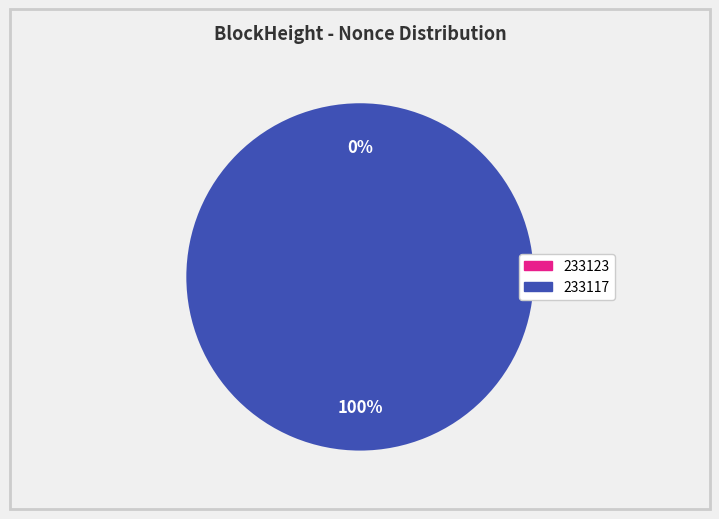

To the nearest percent, what is the difference between the 233123 and 233117 slice percentages?

100%